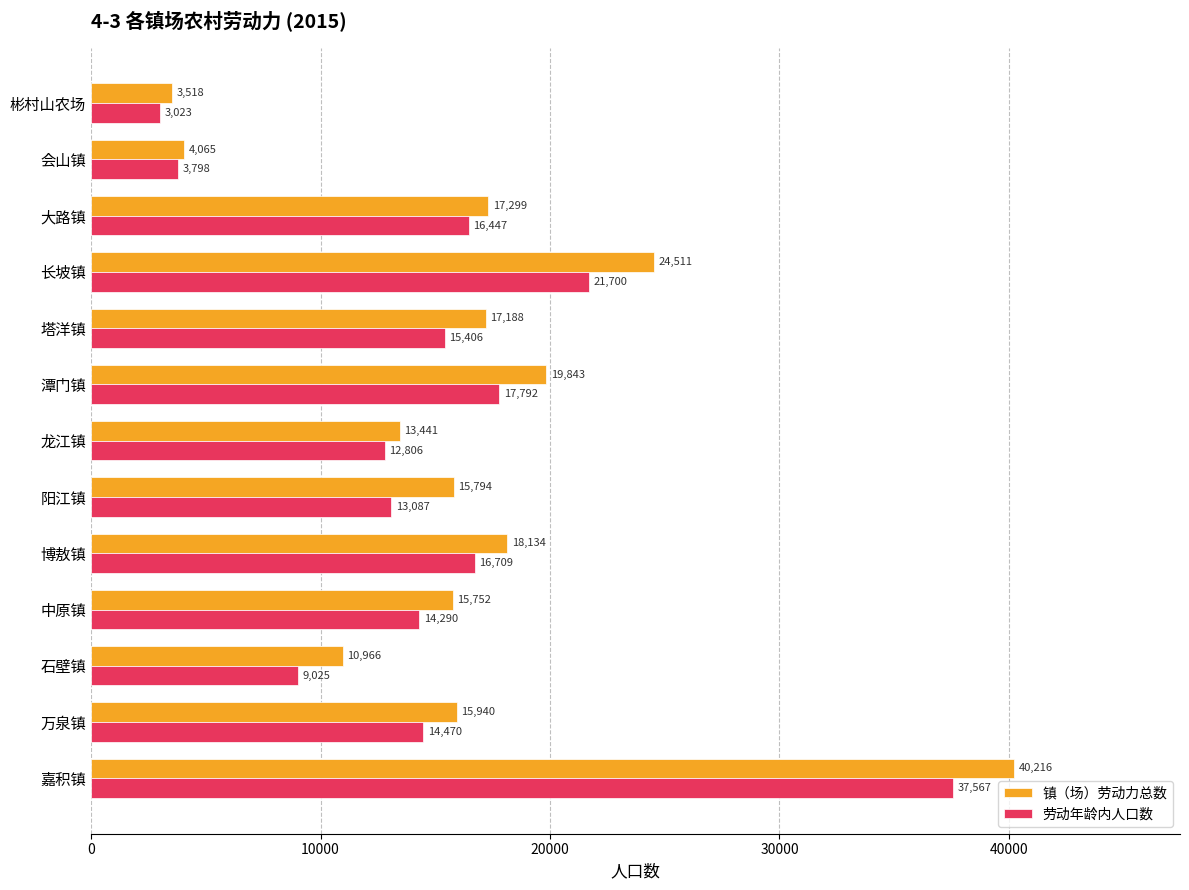

Which series has the widest spread of values?

镇（场）劳动力总数